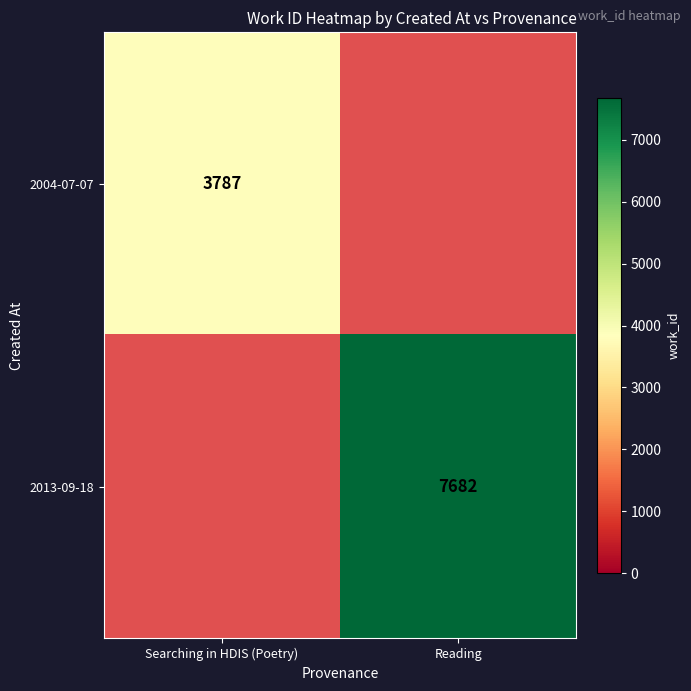

The value of 2004-07-07 at Searching in HDIS (Poetry) is 1597. True or false?

False